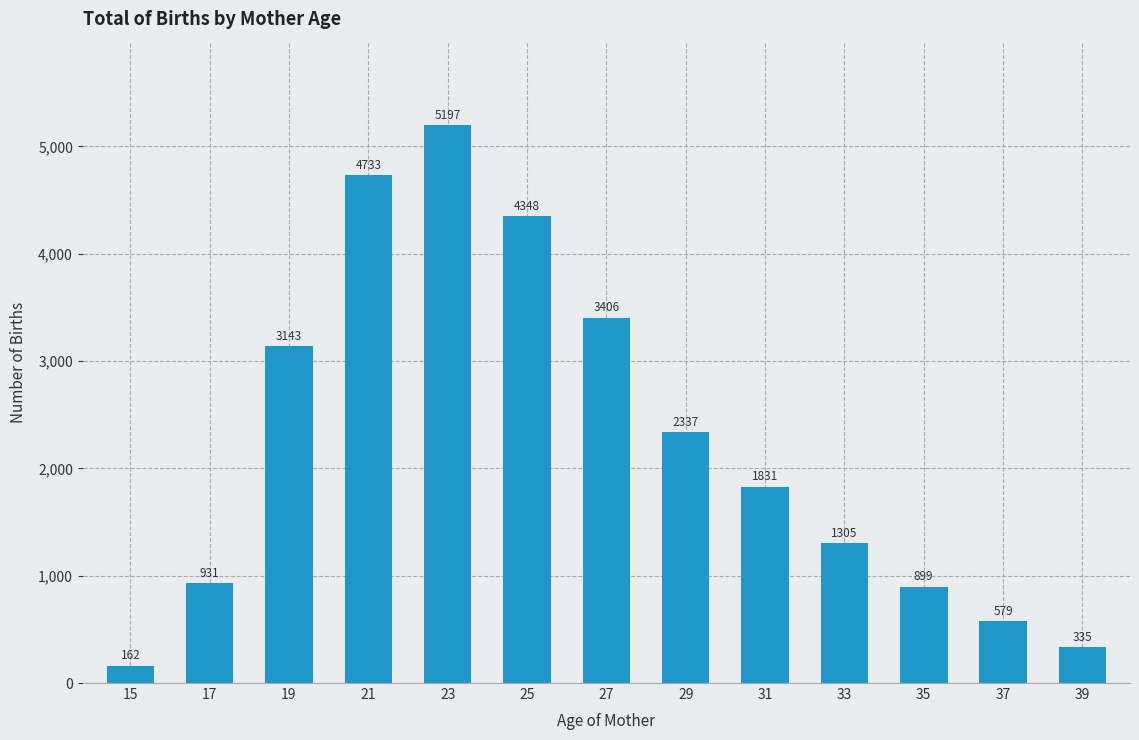

How many bars are there in total?

13